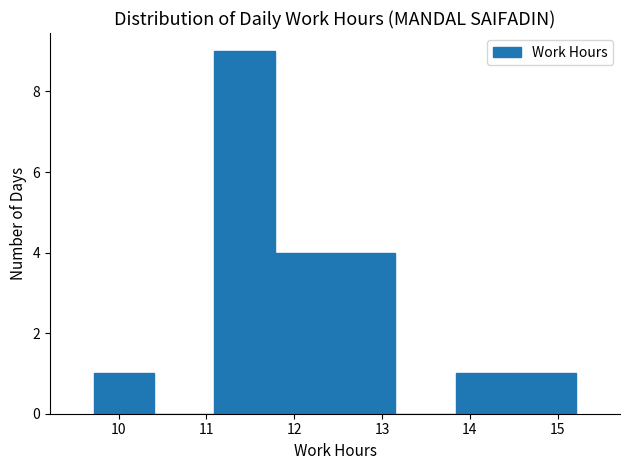

Reading left to right, transcribe this chart: for each bar, give the range it covers on the x-axis and its height. Neither the bar edges nor the heights are printed on the chart, so give them approximately, as read against the axes.

9.7 to 10.4: 1
10.4 to 11.1: 0
11.1 to 11.8: 9
11.8 to 12.5: 4
12.5 to 13.2: 4
13.2 to 13.8: 0
13.8 to 14.5: 1
14.5 to 15.2: 1